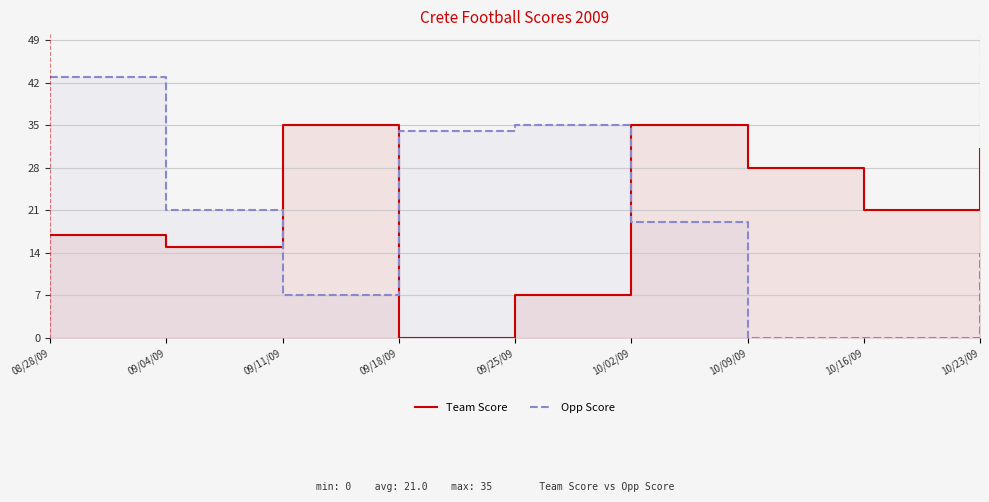

At which category does Opp Score reach its first local peak?

09/25/09